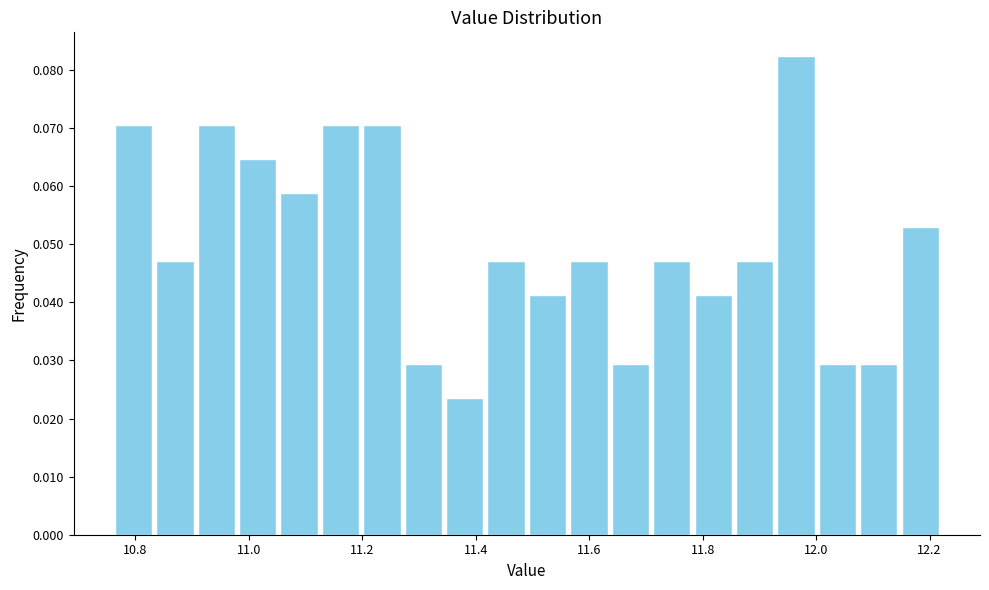

Around what value on the x-axis is the tallest bar? Give the approximate position of its centre, as read against the axis.

11.96